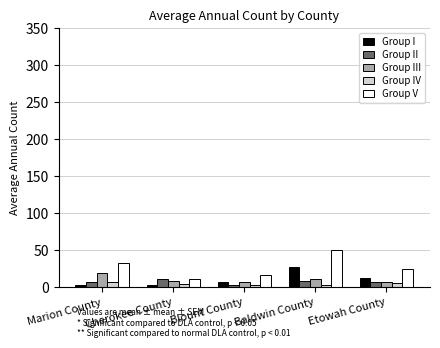

What is the sum of all Group II values?

40